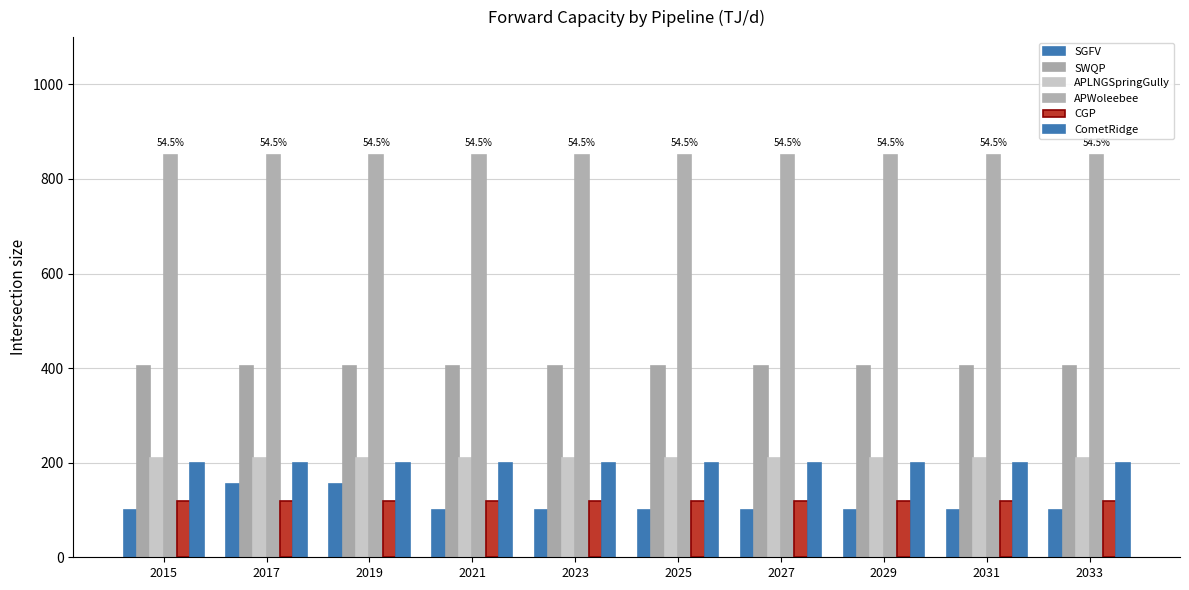

How many values in the SGFV series exceed 100?

2